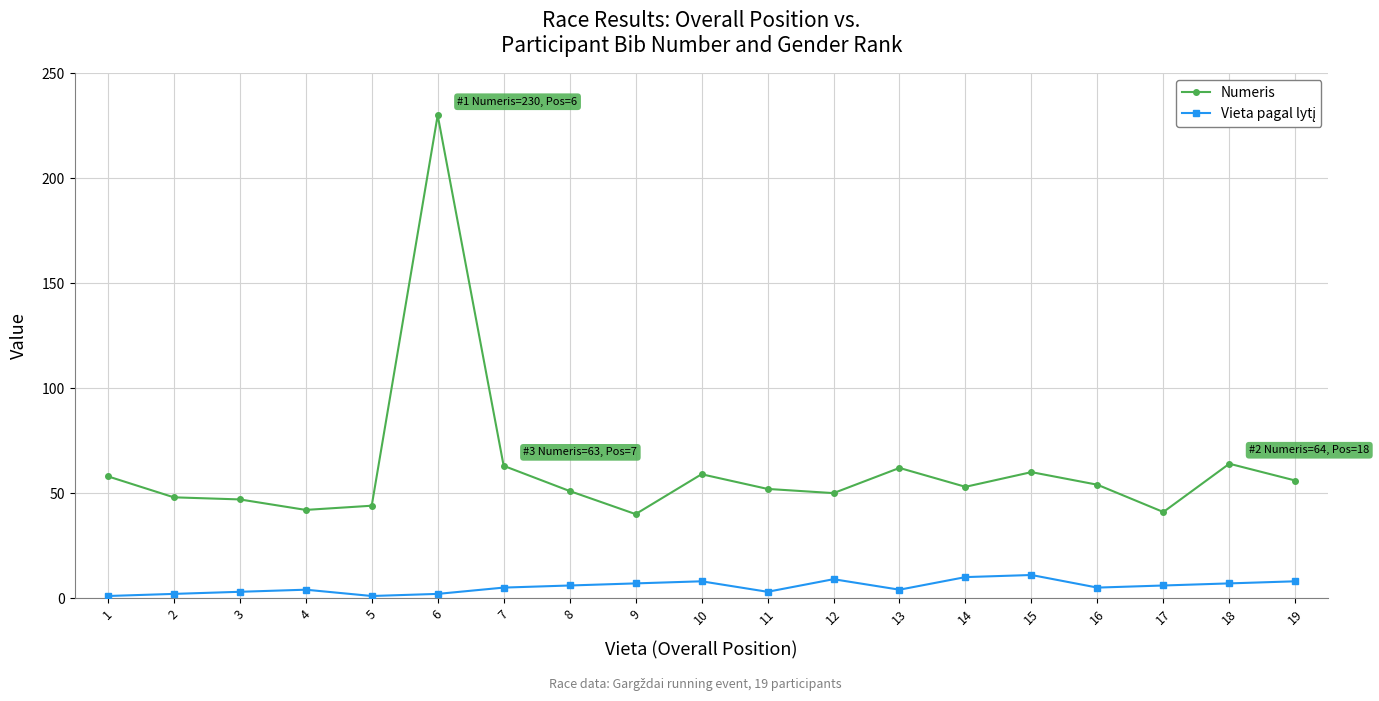

At which category is the sum across all series the highest?

6